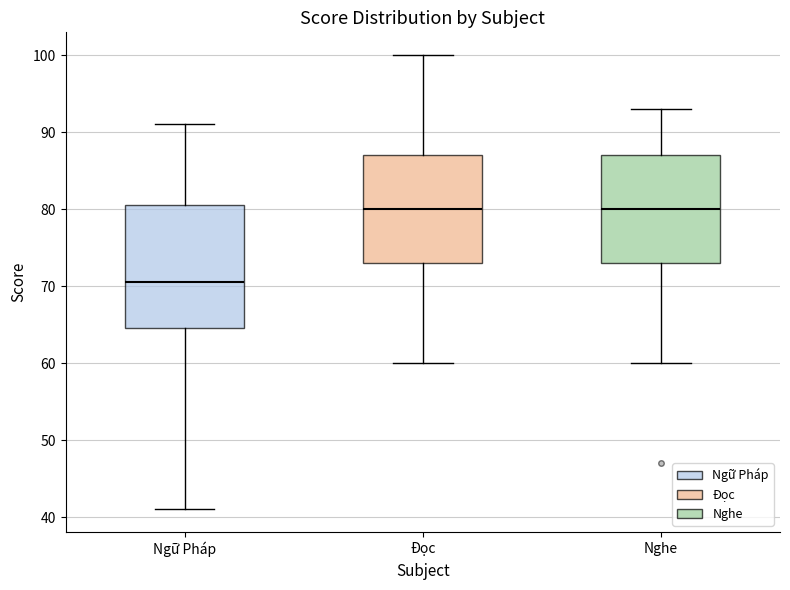

Reading left to right, transcribe this box plot: for each box, give where its median line is, the range the box spans, and where its two whiskers end, as read against the y-axis. The values are not printed on the chart, so give them approximately, as read against the axis.

Ngữ Pháp: median 71, box 65 to 81, whiskers 41 to 91
Đọc: median 80, box 73 to 87, whiskers 60 to 100
Nghe: median 80, box 73 to 87, whiskers 60 to 93